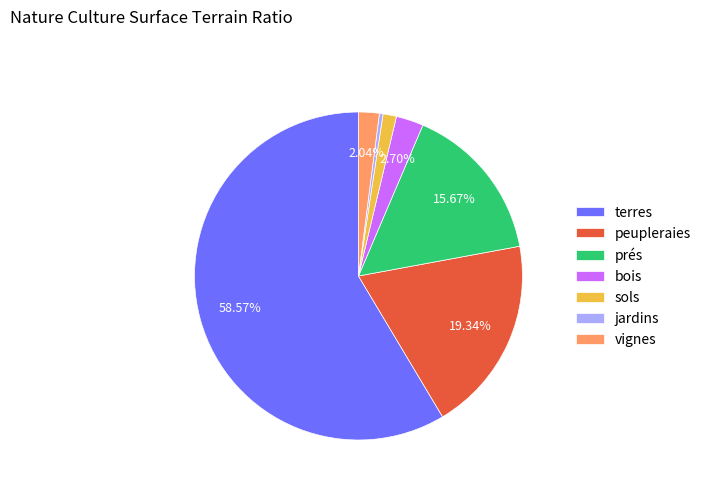

To the nearest percent, what is the difference between the vignes and sols slice percentages?

1%